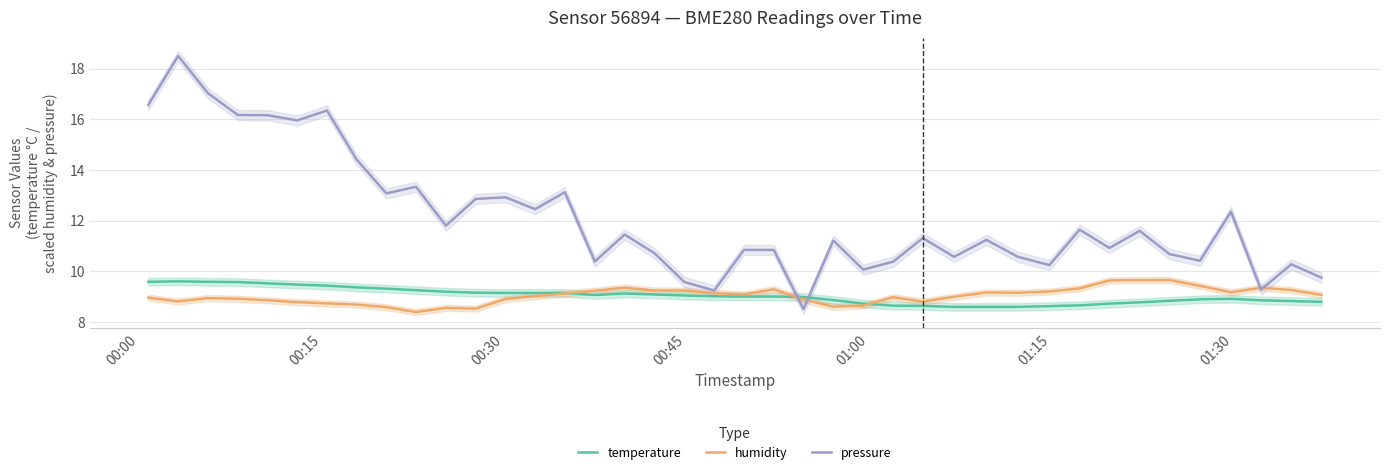

What are all the series names shown in the legend?

temperature, humidity, pressure